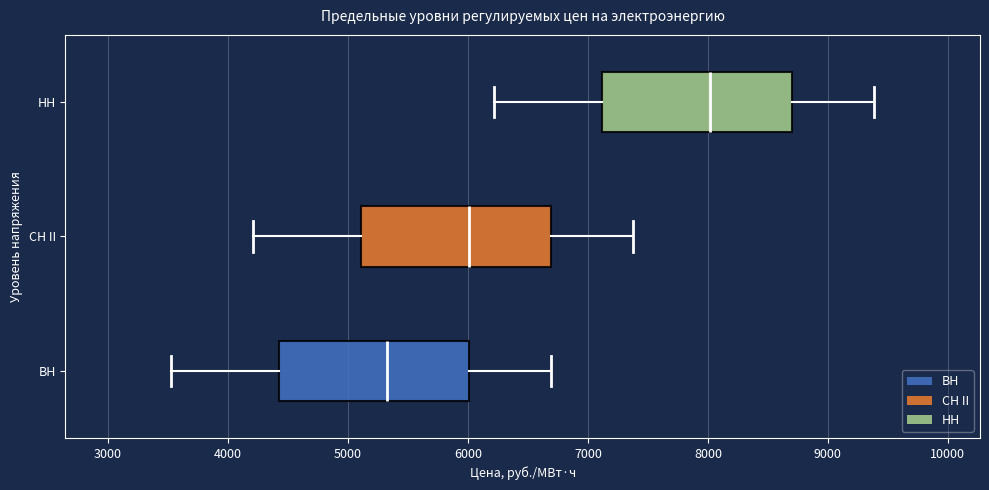

Where does the right whisker of the box for ВН end on the x-axis? The values are not printed on the chart, so give them approximately, as read against the axis.

6700